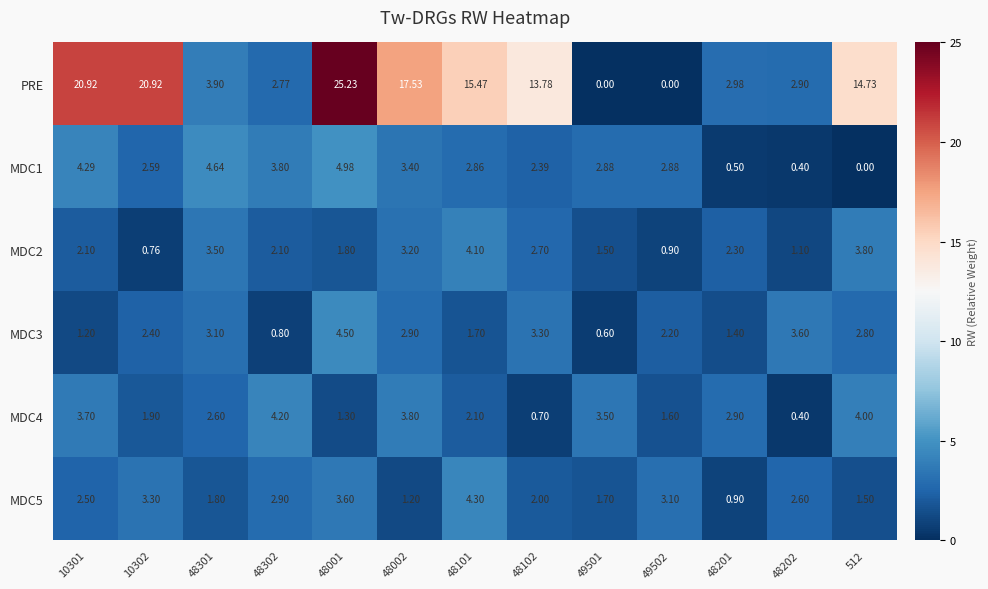

Which category has the highest value across all series?

48001